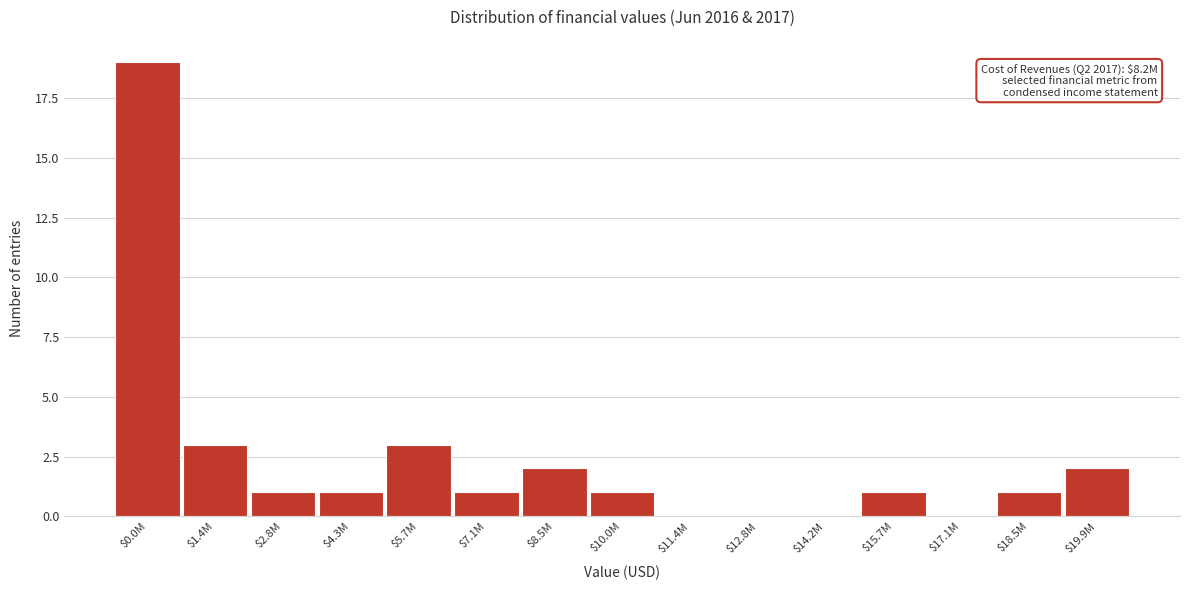

Which category has the highest value across all series?

$0.0M